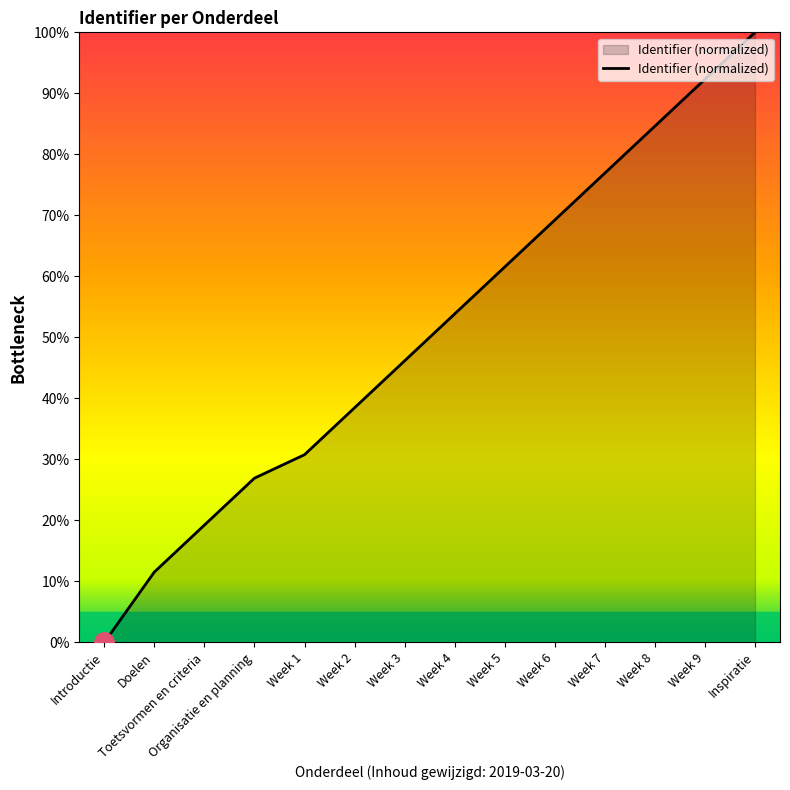

How many categories are shown in the chart?

14